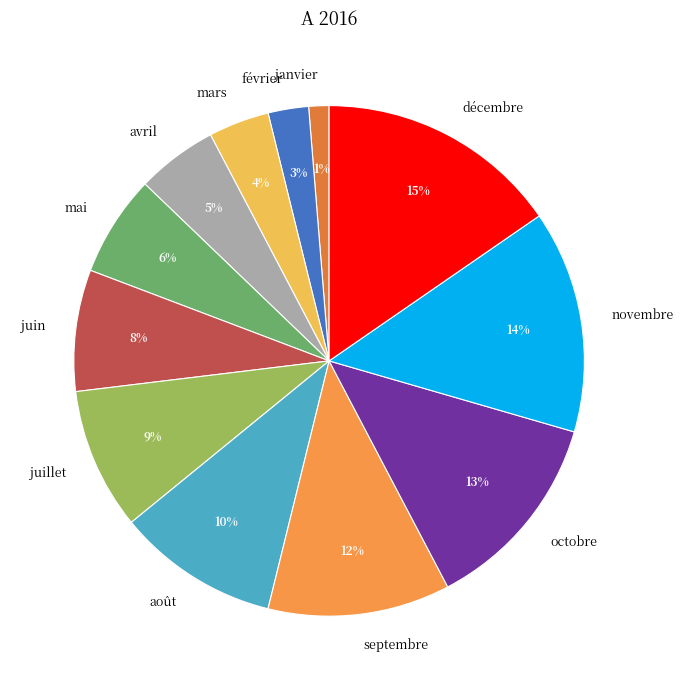

To the nearest percent, what portion does septembre represent?

12%